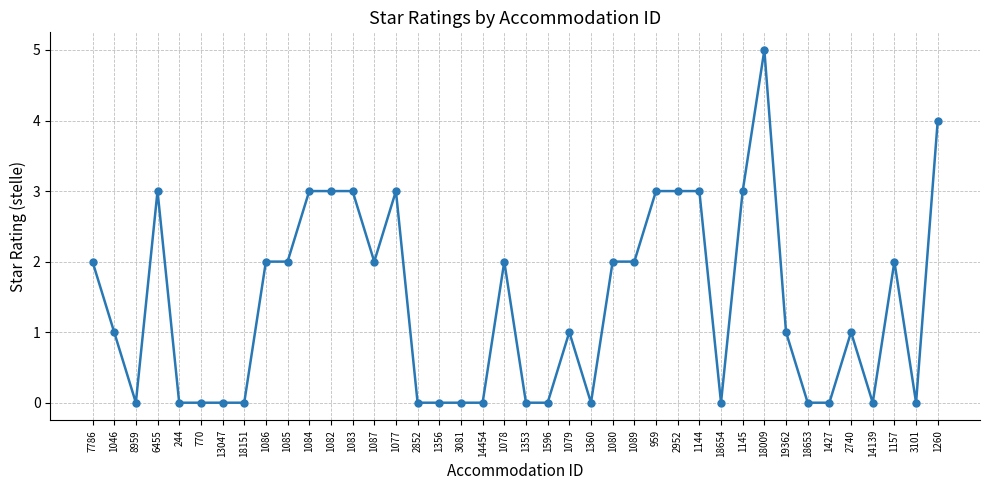

How many lines are shown in the chart?

1